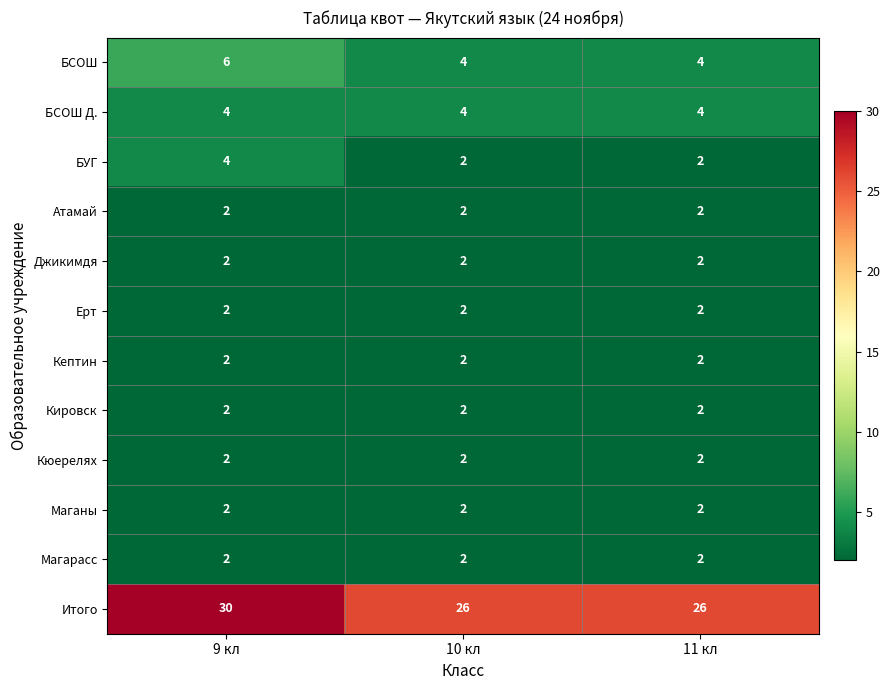

What is the maximum value shown in the chart?

30